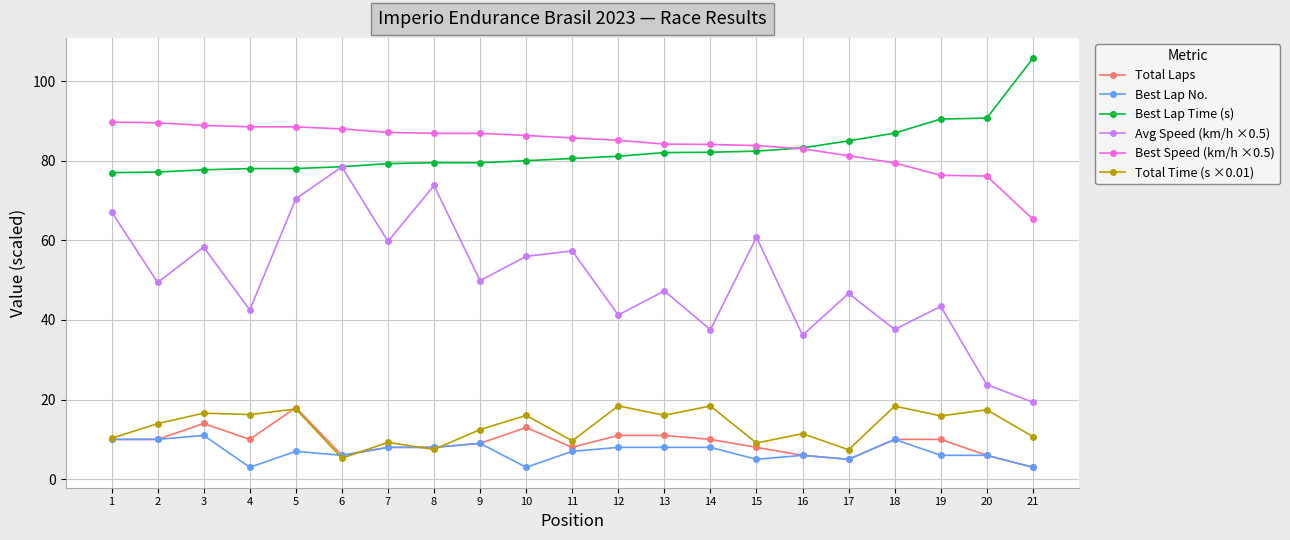

What is the total value across all series at 3?

266.4